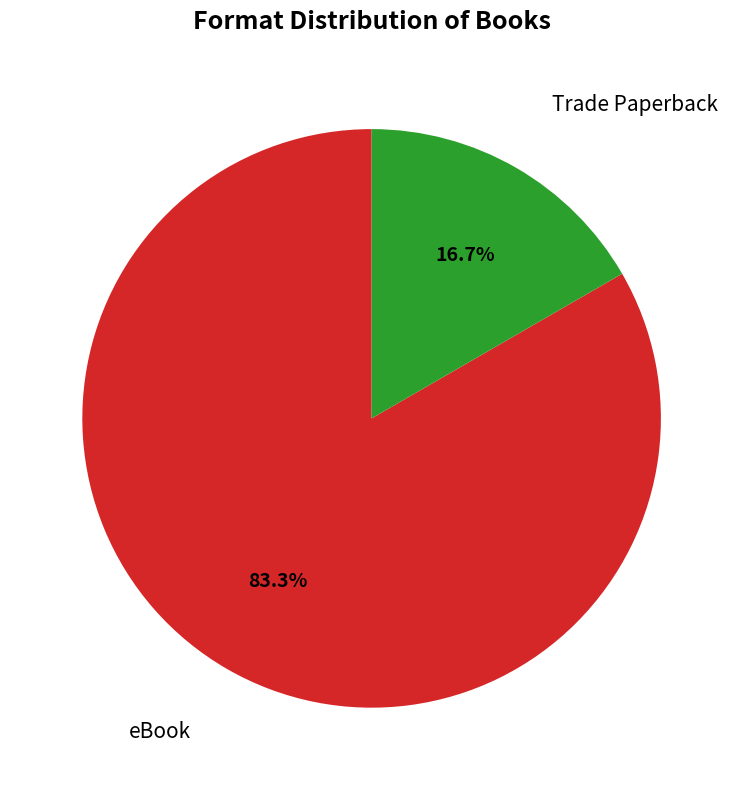

Does any single category account for the majority?

Yes